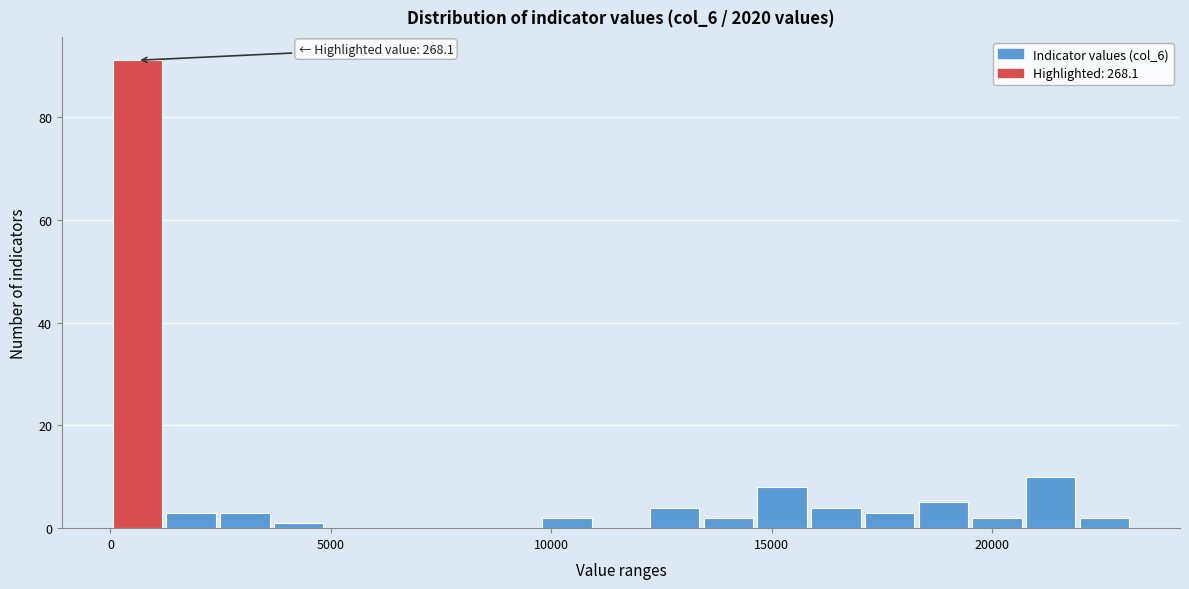

Around what value on the x-axis is the tallest bar? Give the approximate position of its centre, as read against the axis.

500